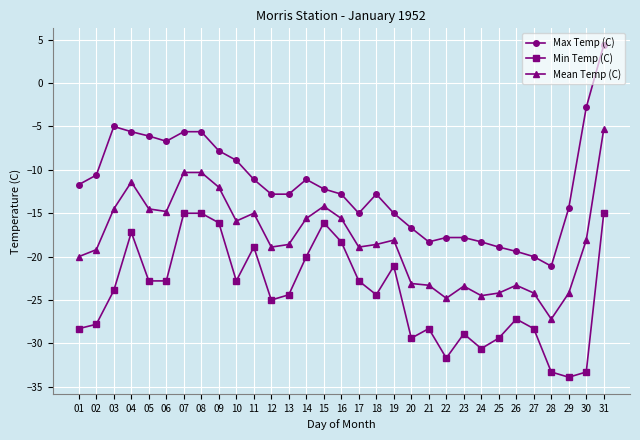

What is the average value of the Mean Temp (C) series?

-18.1